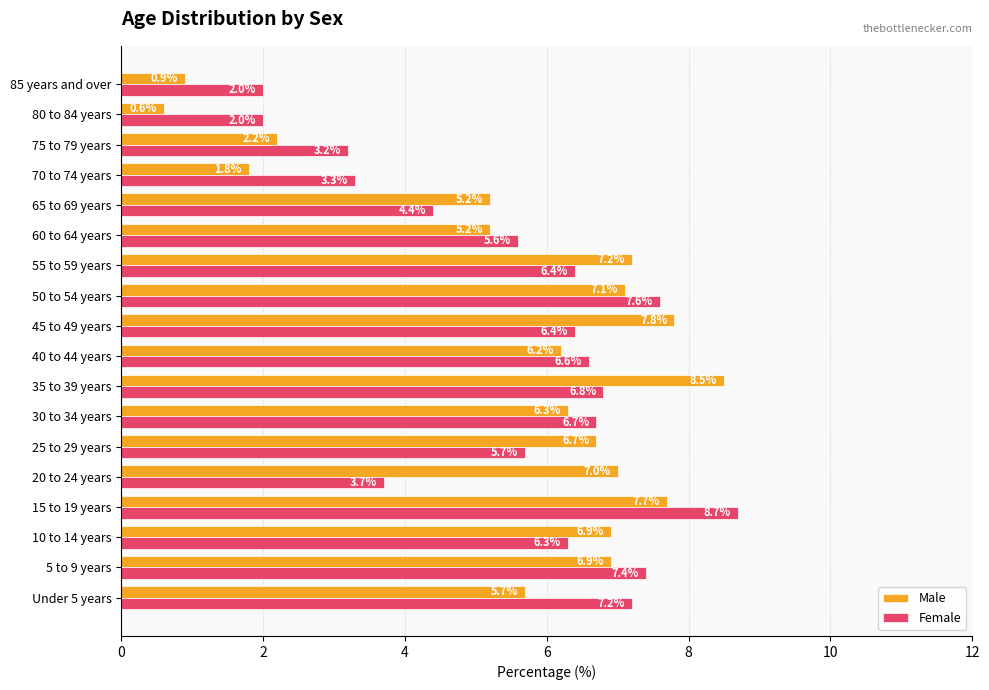

Read the Female value at Under 5 years.

7.2